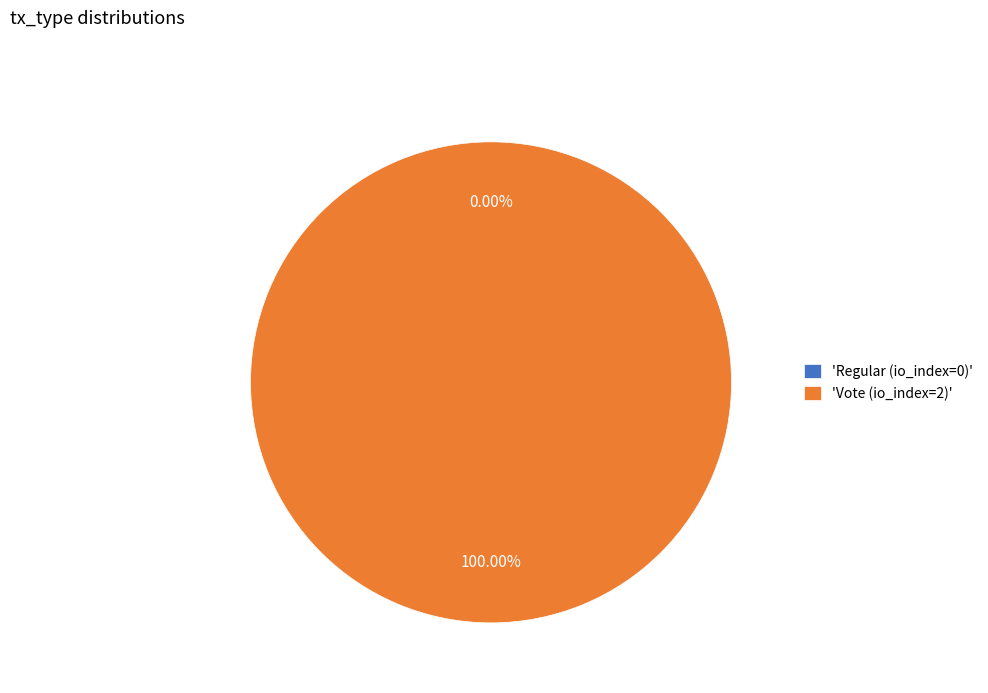

Which has a higher value, Vote (io_index=2) or Regular (io_index=0)?

Vote (io_index=2)